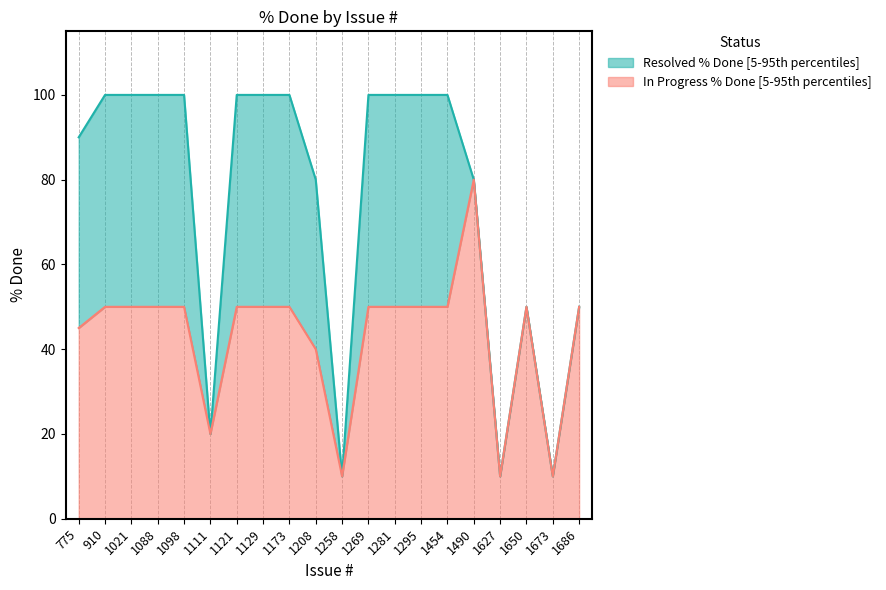

What is the difference between the maximum and minimum values in the Resolved series?

90